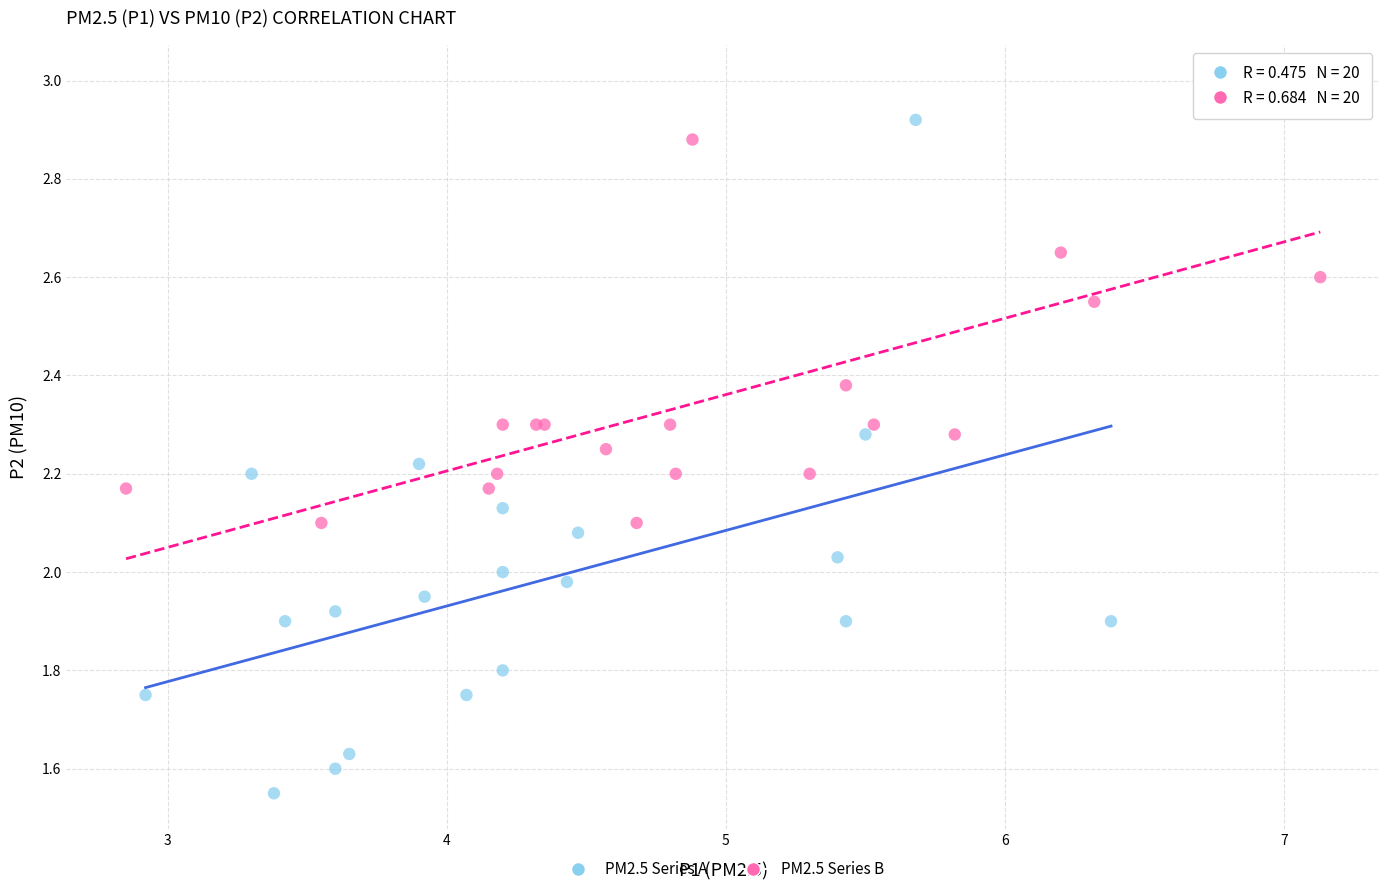

Which series contains the highest Y value?

PM2.5 Series B